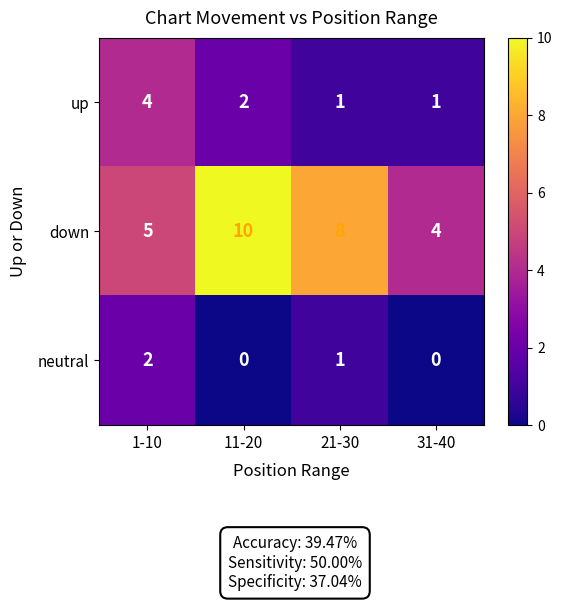

List the series in order of their peak value, highest first.

down, up, neutral